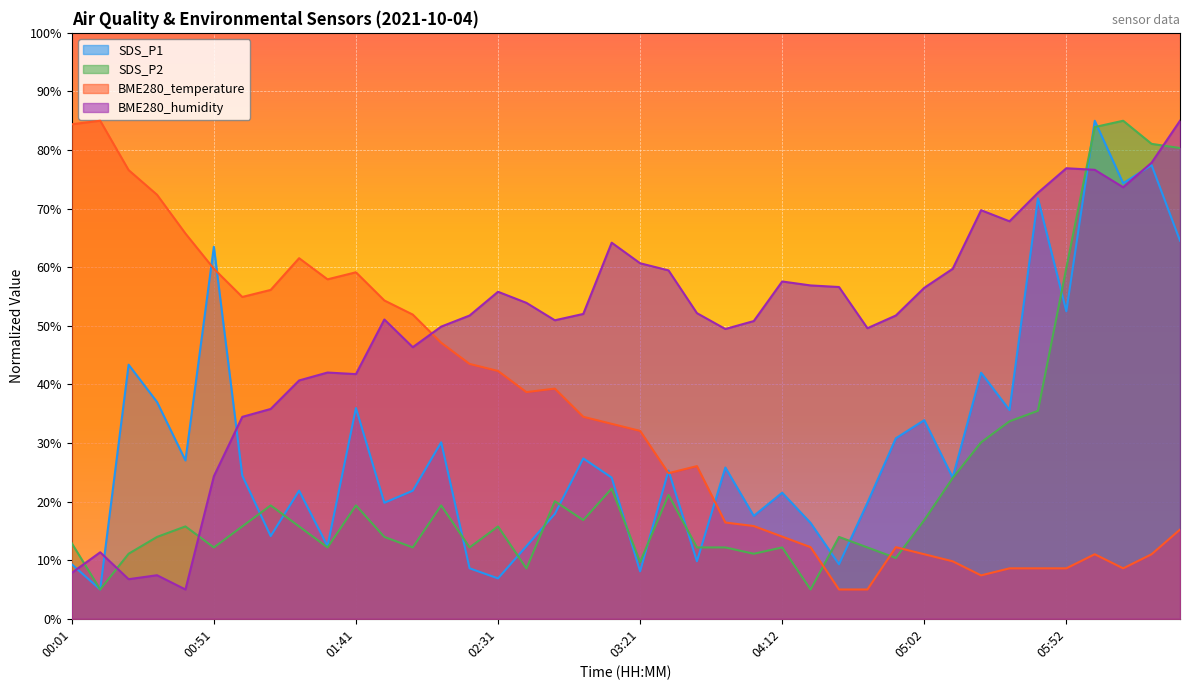

What position from the left is 04:52?

30